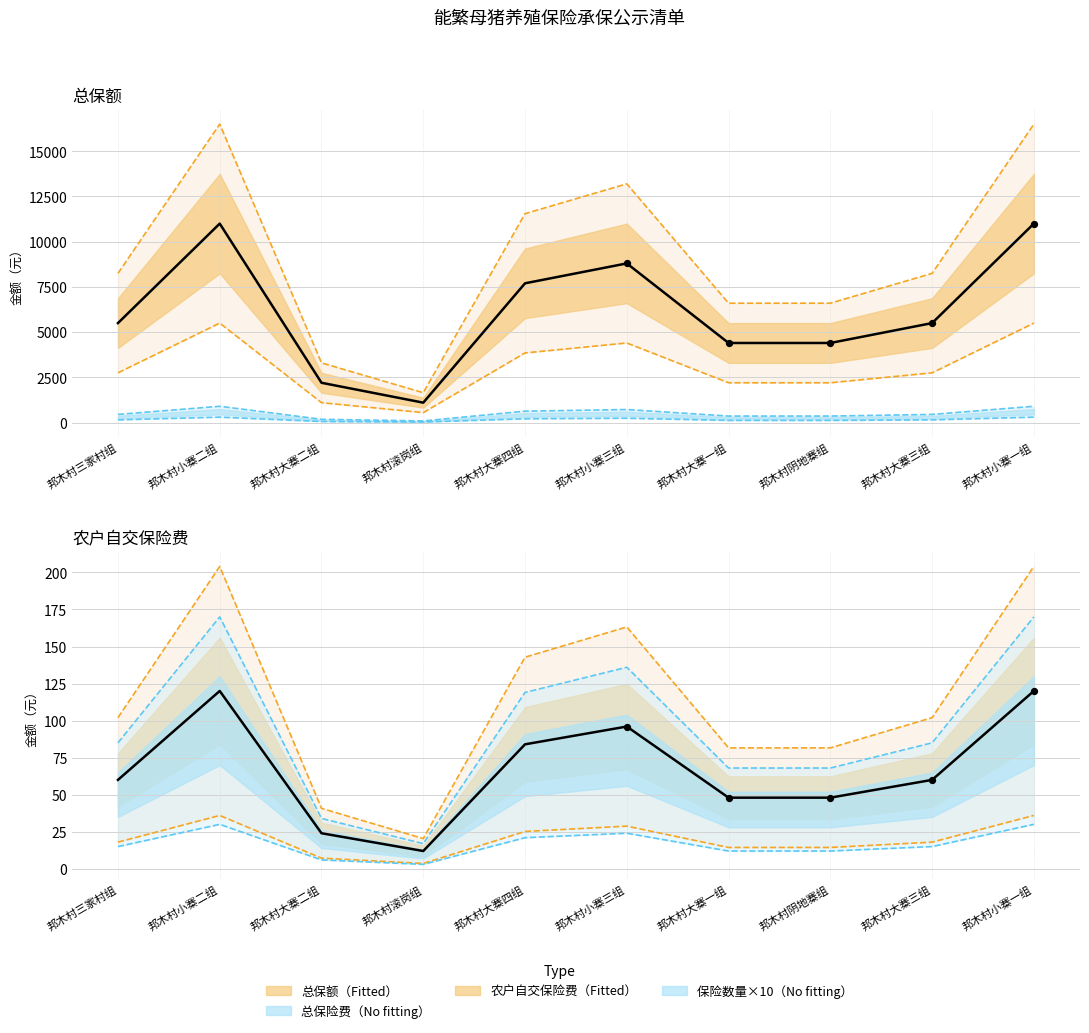

At which category is the sum across all series the highest?

邦木村小寨二组